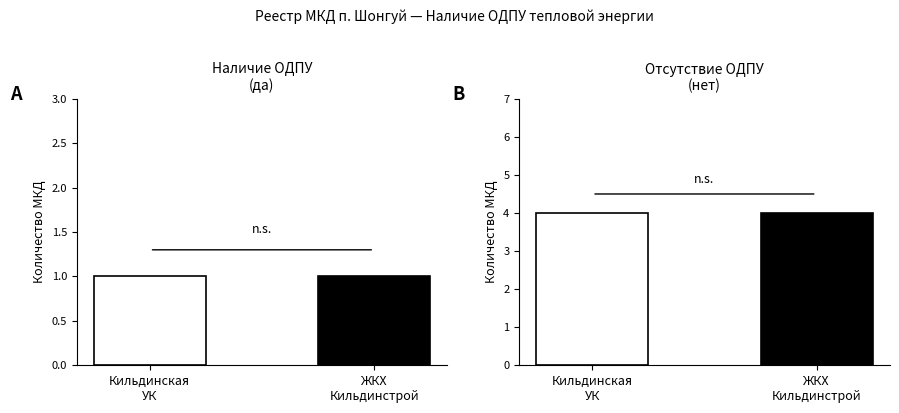

What is the difference between the highest and lowest values at Кильдинская
УК?

3